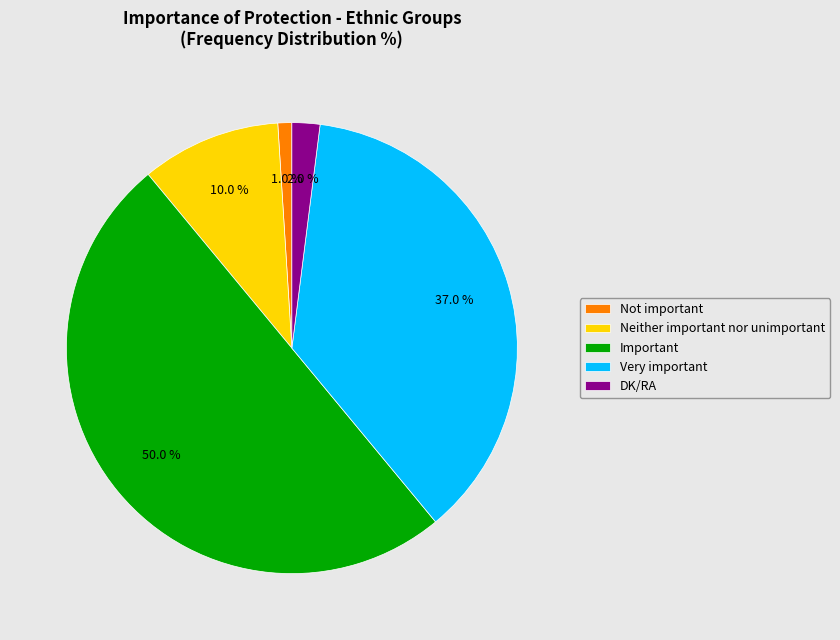

What percentage is the Very important slice, to the nearest percent?

37%